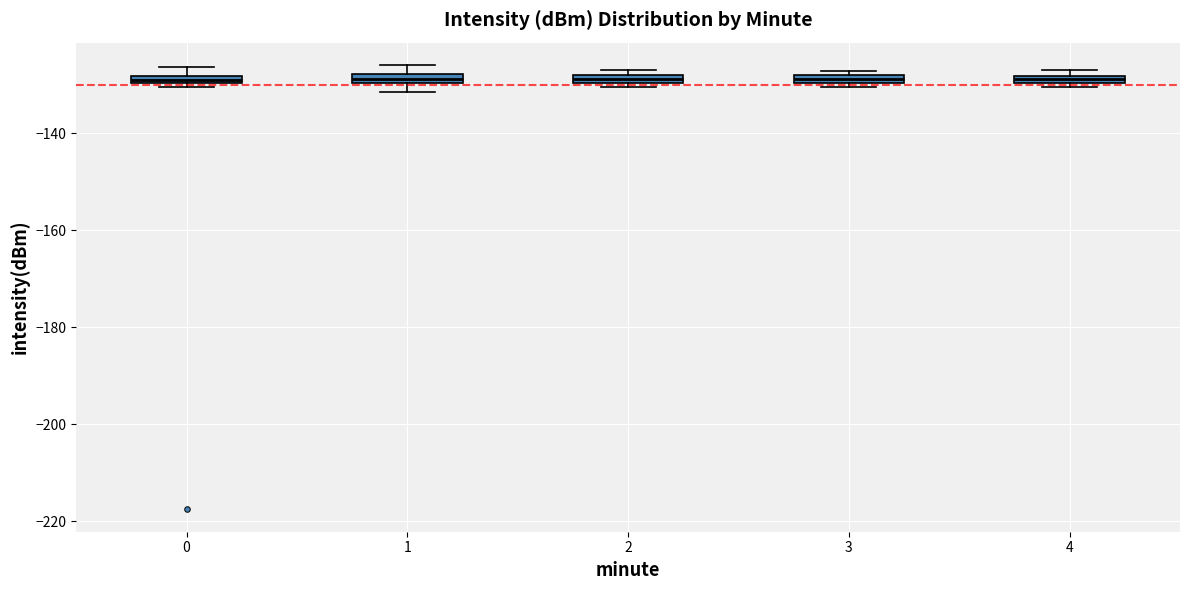

Where is the upper edge of the box at x = 1 on the y-axis? The values are not printed on the chart, so give them approximately, as read against the axis.

-128